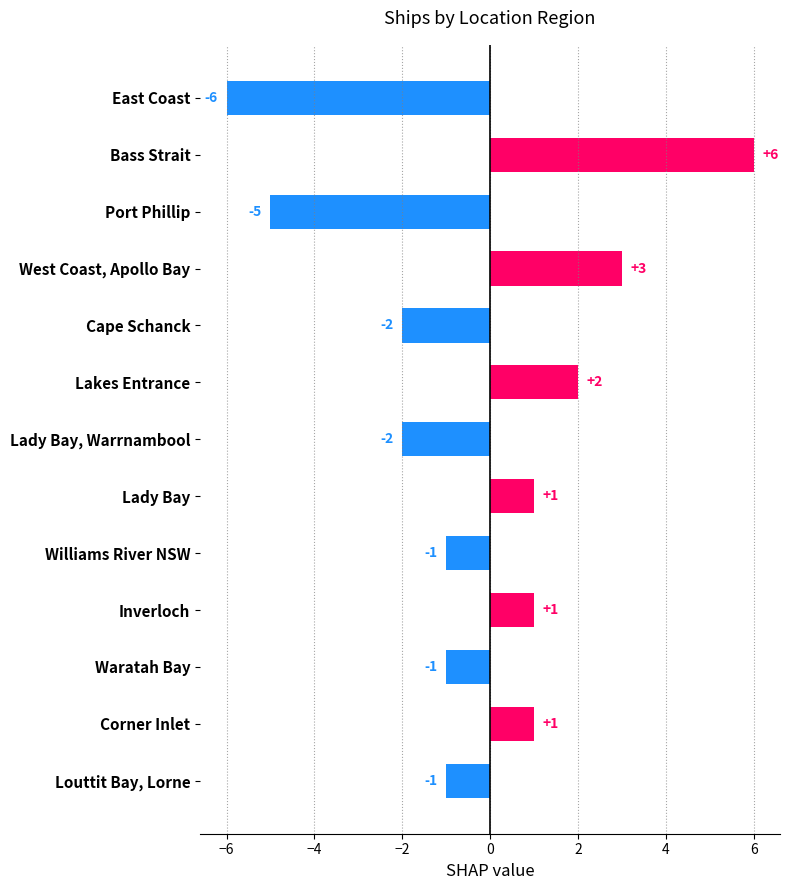

Count the number of values greater than -1.

6